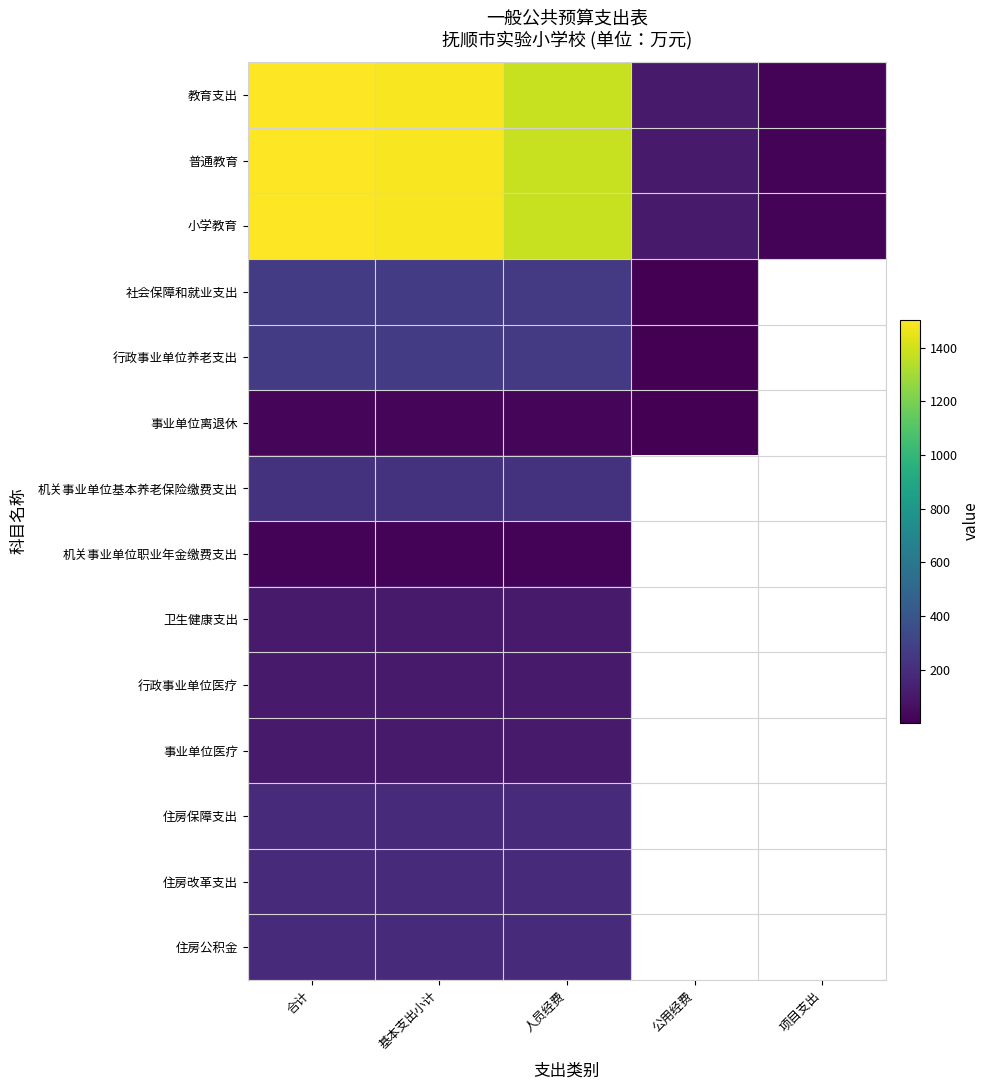

Count the number of data series in this chart.

14